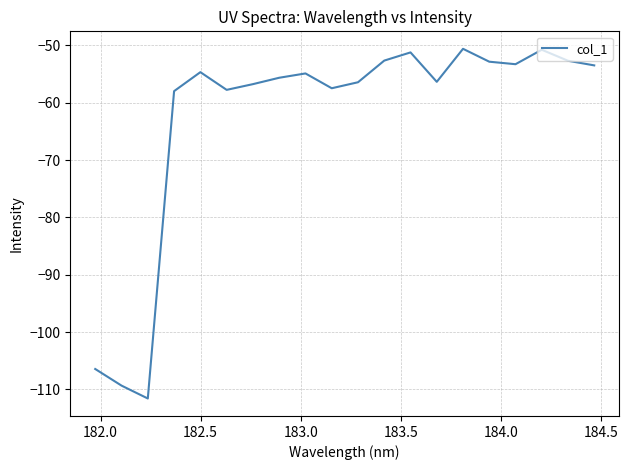

What is the maximum value shown in the chart?

-50.6